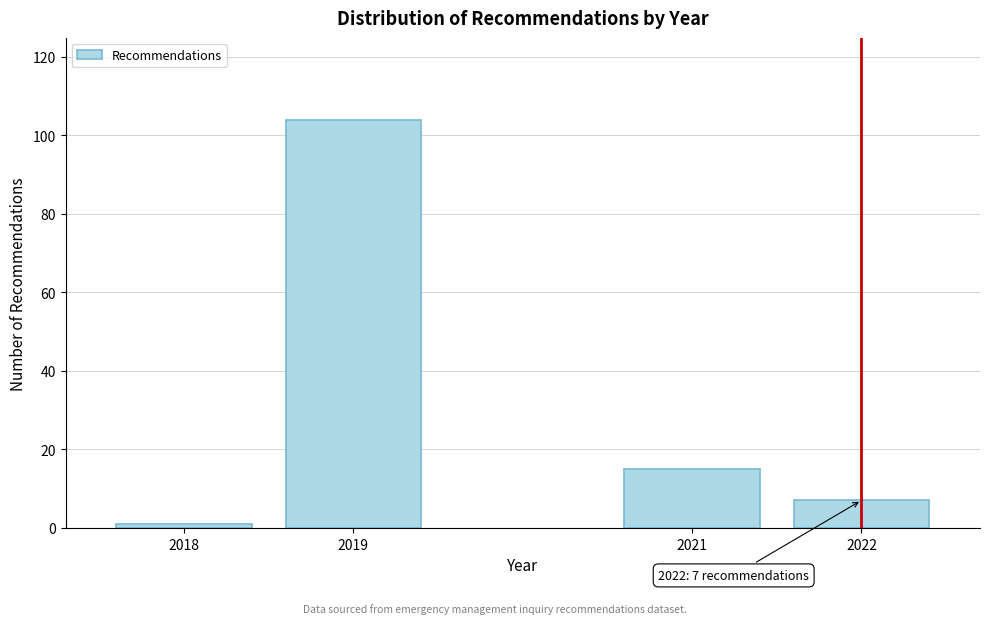

Reading left to right, extract all data points from this chart.

2018=1	2019=104	2021=15	2022=7